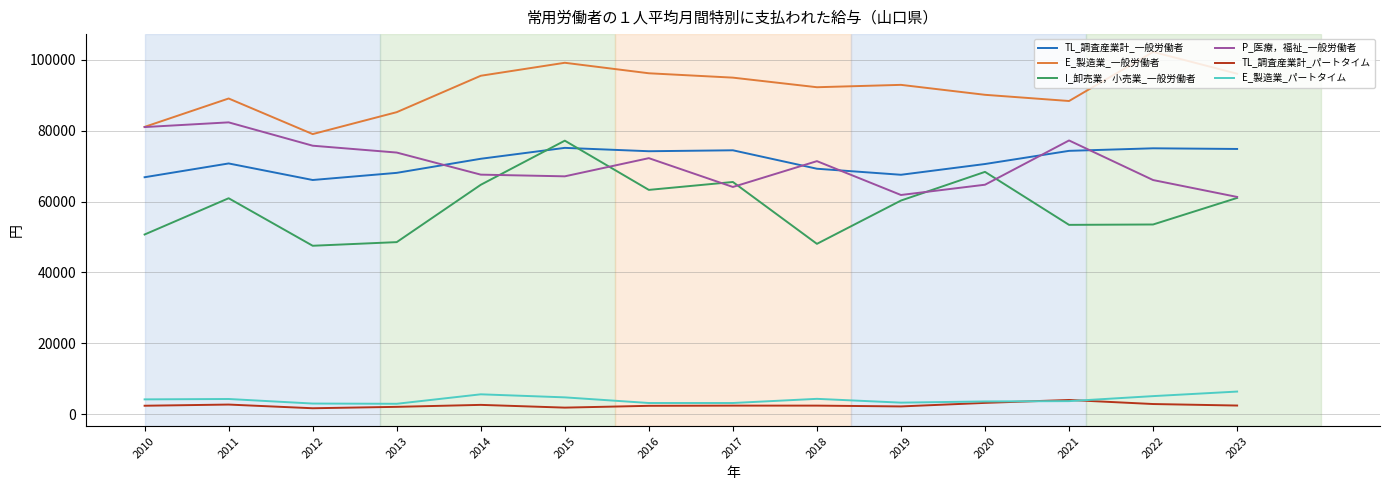

Which series has the widest spread of values?

I_卸売業，小売業_一般労働者